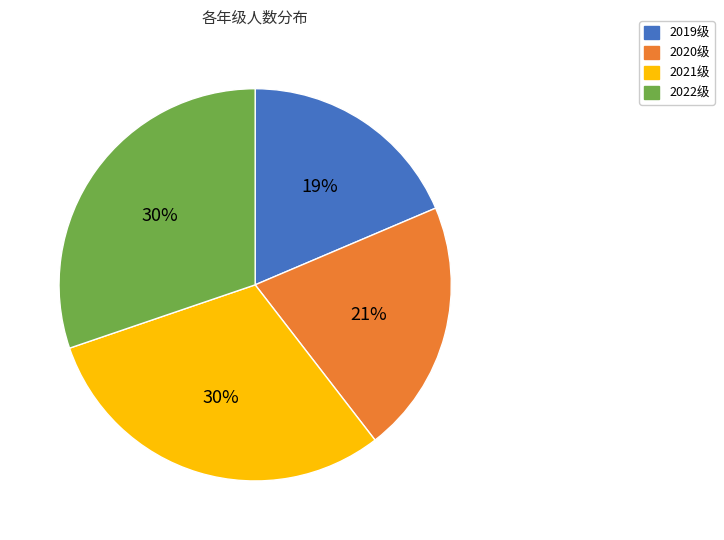

To the nearest percent, what is the difference between the 2020级 and 2022级 slice percentages?

9%